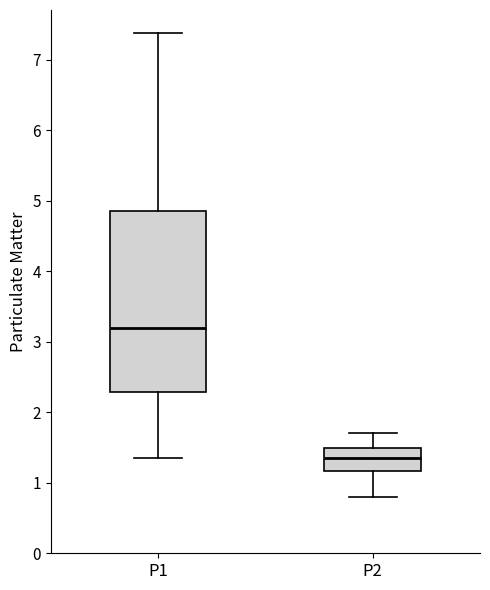

Which box has the highest median line?

P1